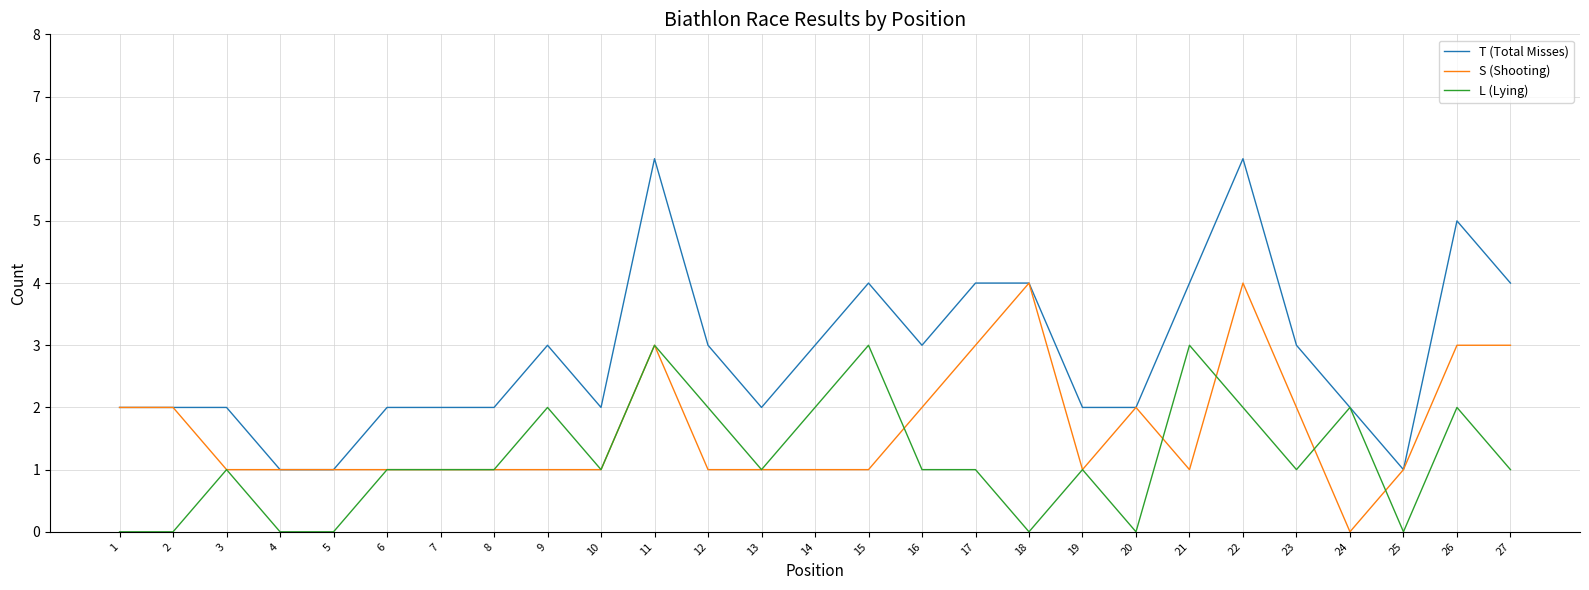

The T (Total Misses) series shows 2 at 1. True or false?

True